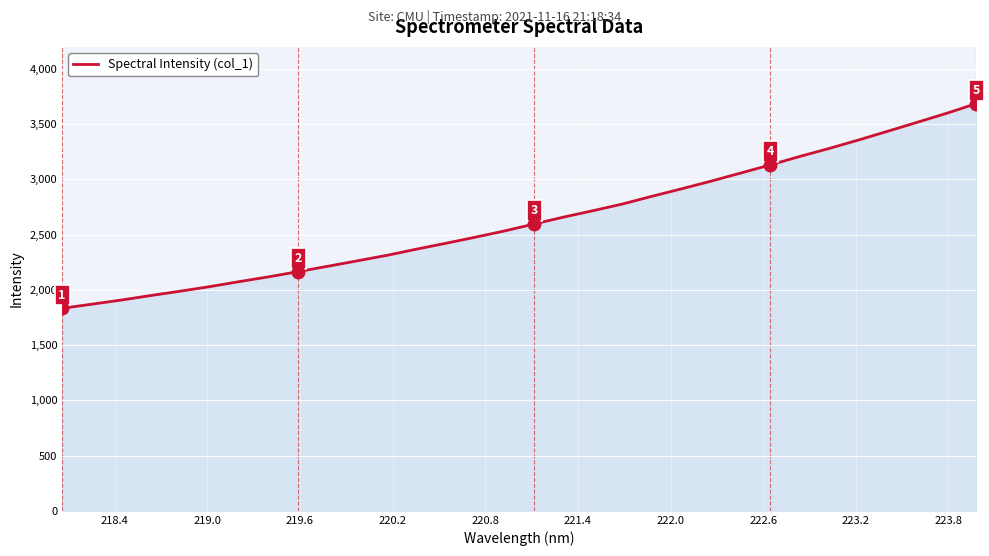

What is the greatest value displayed?

3686.5